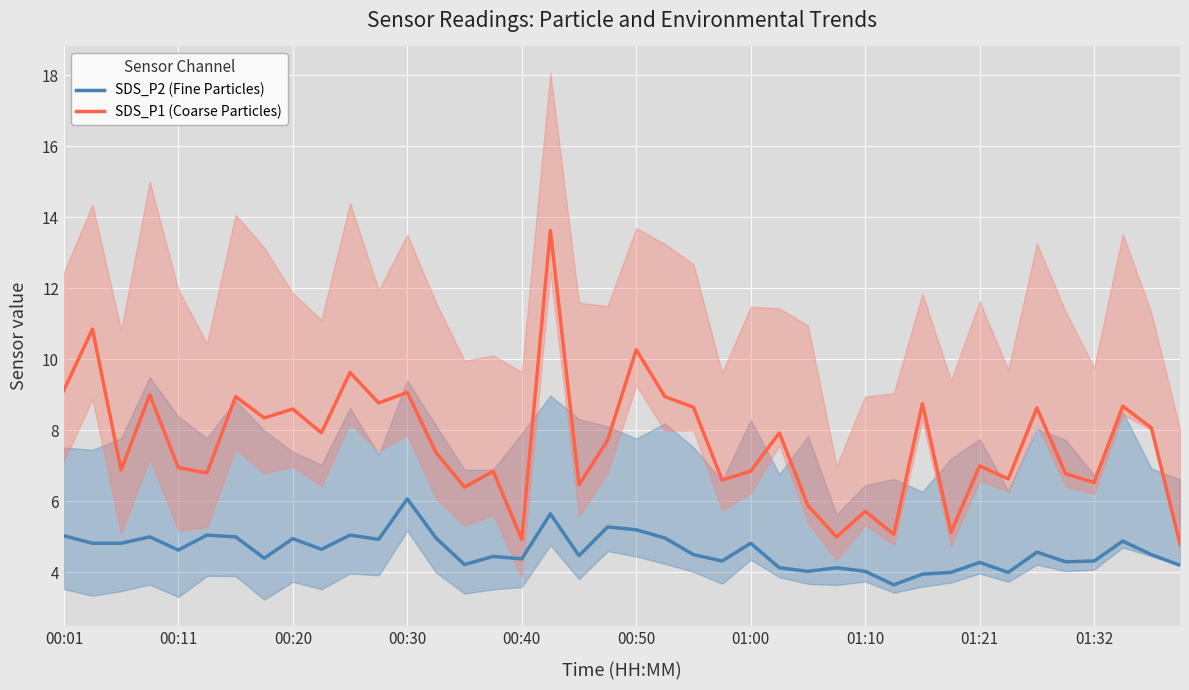

How many distinct data groups are displayed?

2